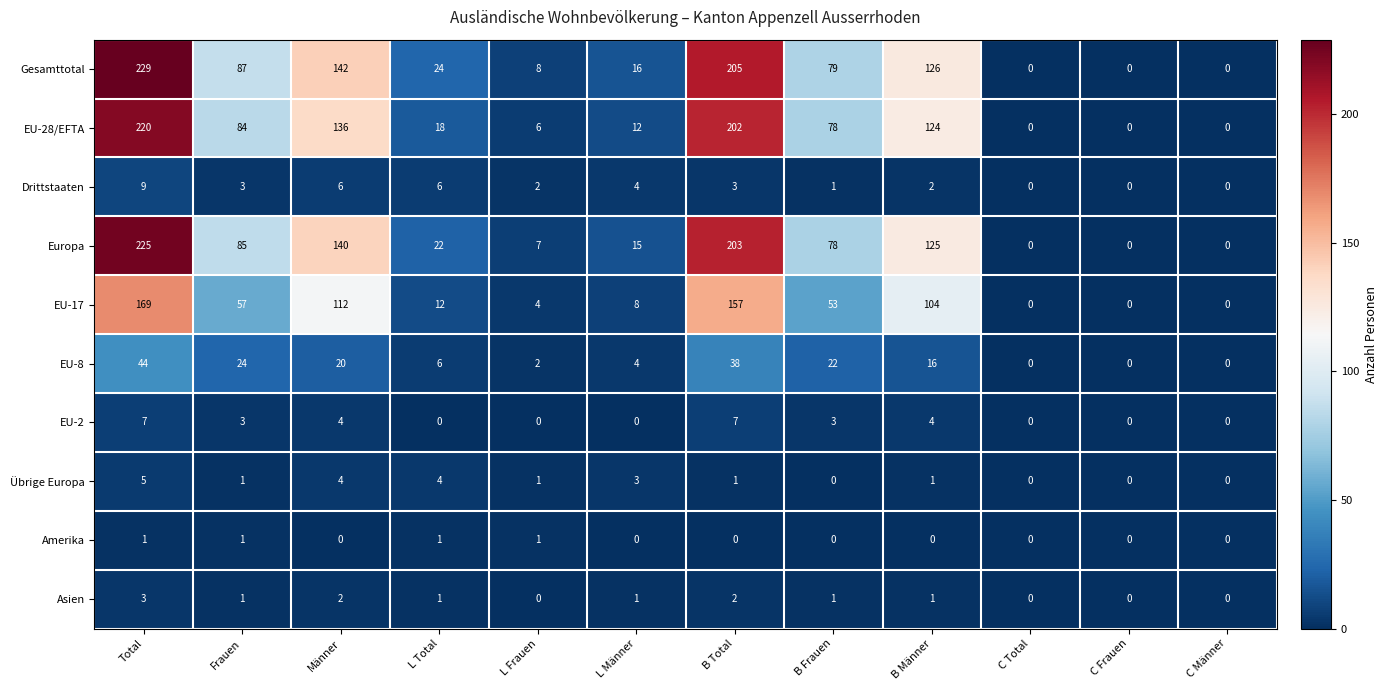

How many categories are shown in the chart?

12